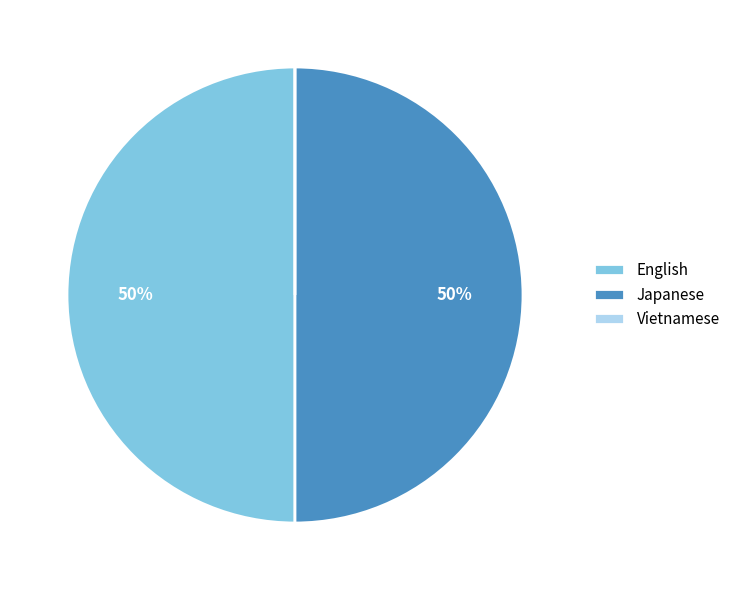

Combined, do English and Japanese account for over 50%?

Yes